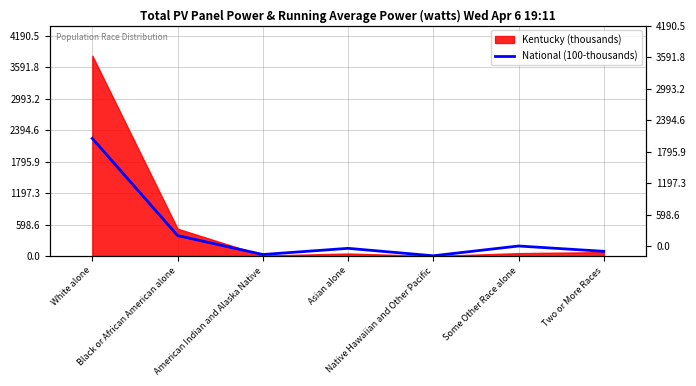

Which has a higher value, Asian alone or Native Hawaiian and Other Pacific?

Asian alone